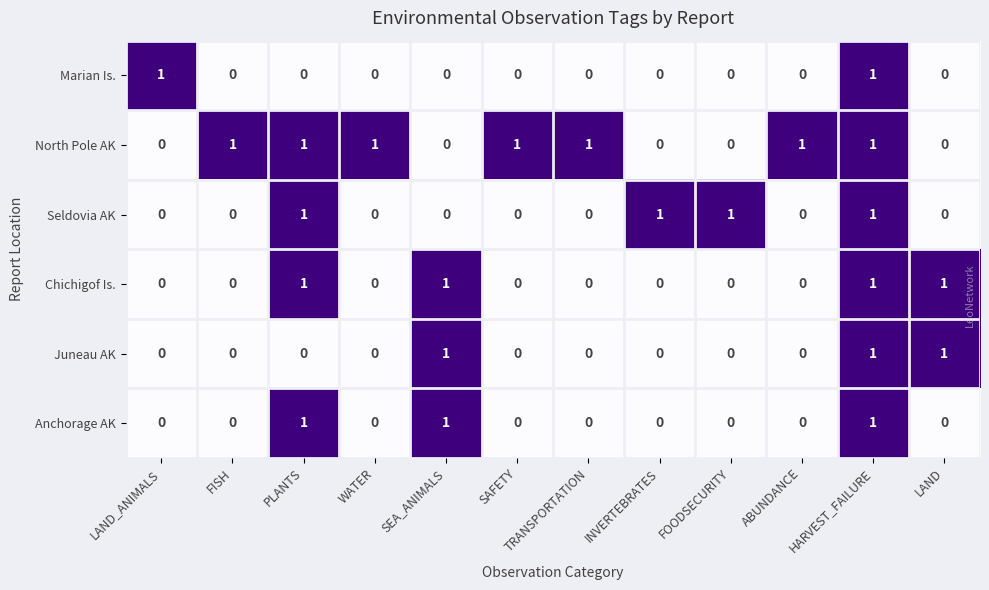

What is the sum of all Anchorage AK values?

3